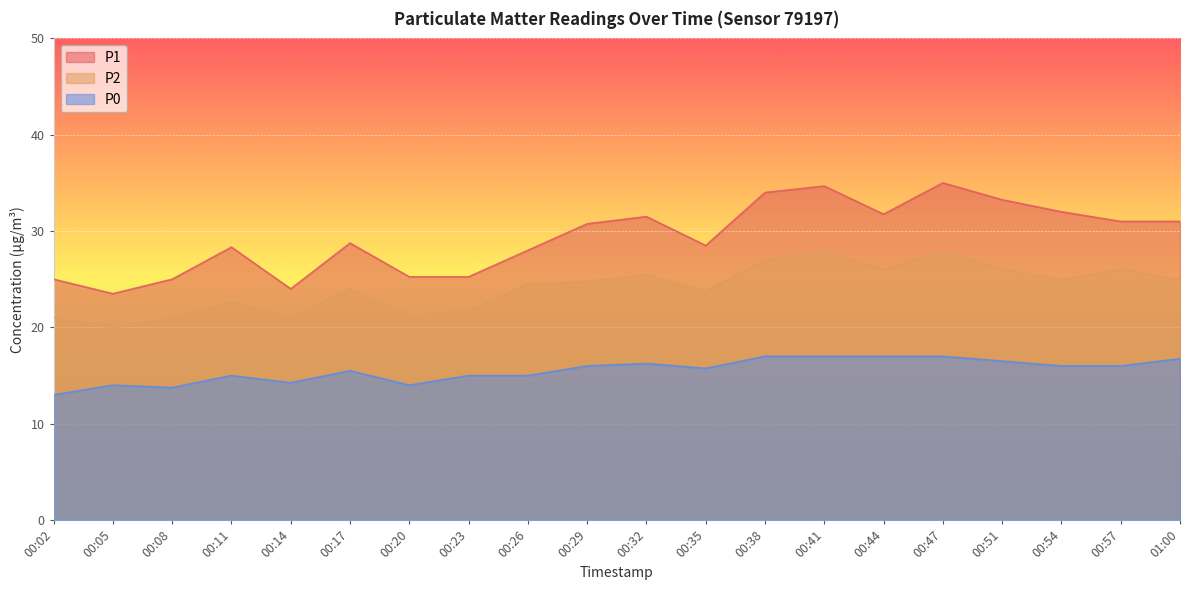

Rank the series by their average value, from lowest to highest.

P0, P2, P1